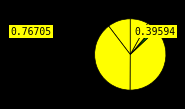

Count the number of slices in the pie.

7